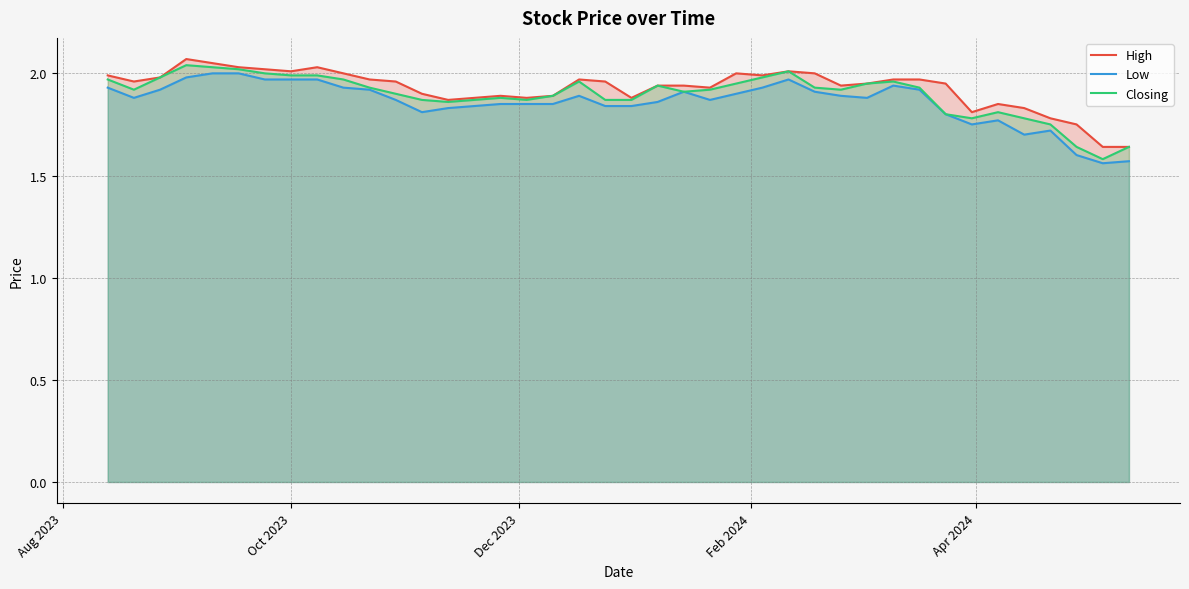

Does the chart display data point markers on the line(s)?

No